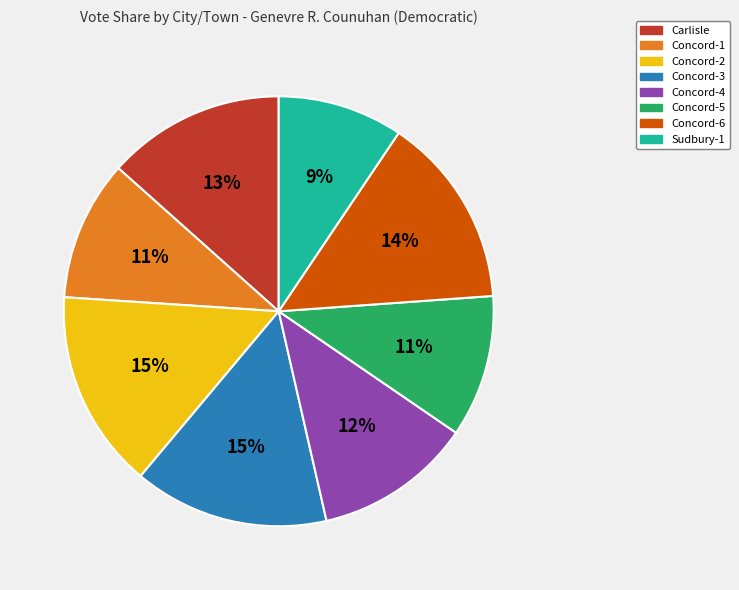

Is there a majority slice in this chart?

No